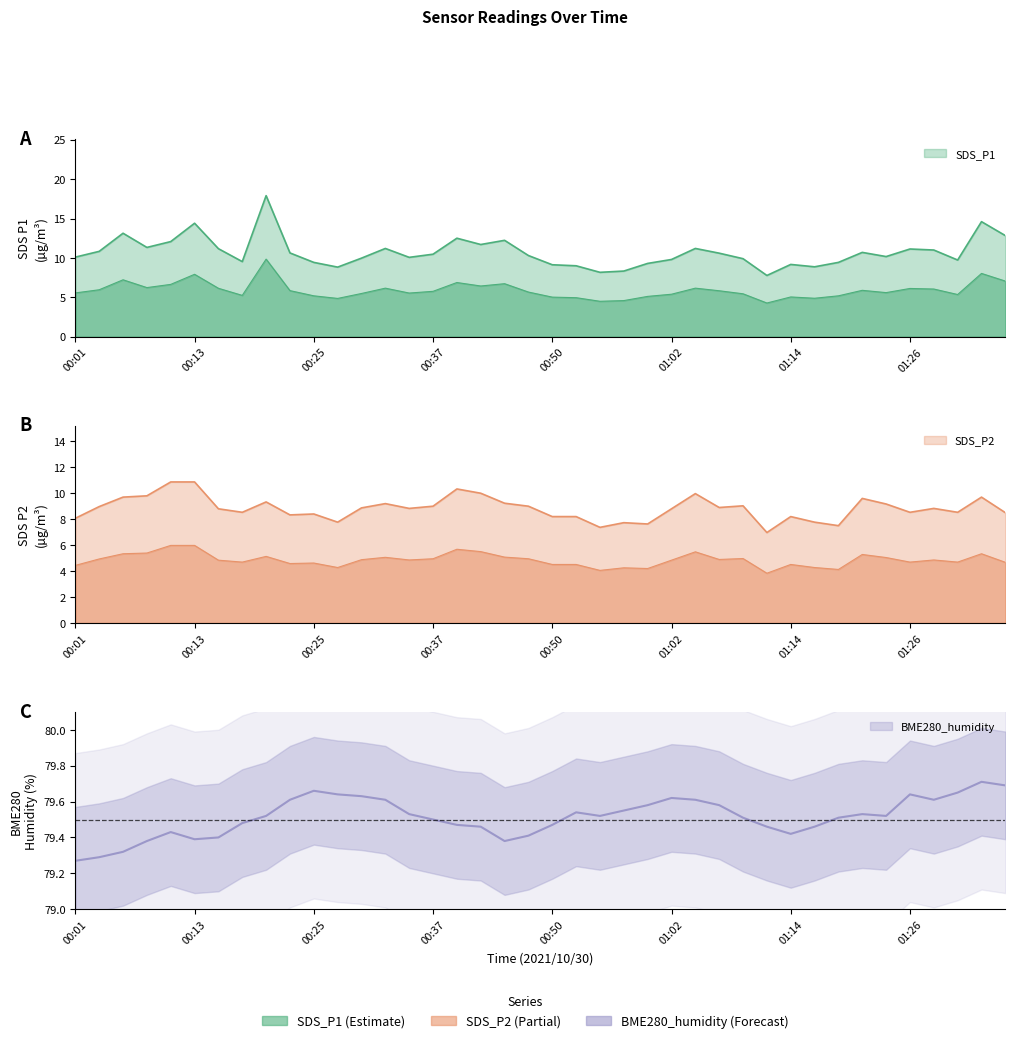

How many categories are shown in the chart?

40